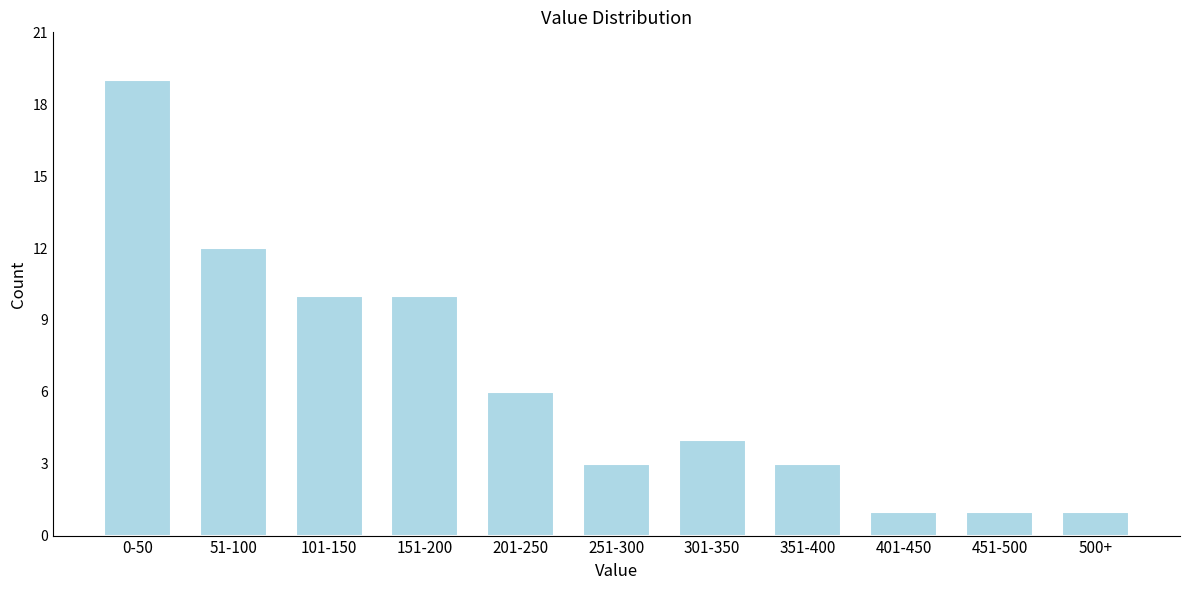

Reading left to right, what are all the values shown in this chart?

0-50=19	51-100=12	101-150=10	151-200=10	201-250=6	251-300=3	301-350=4	351-400=3	401-450=1	451-500=1	500+=1